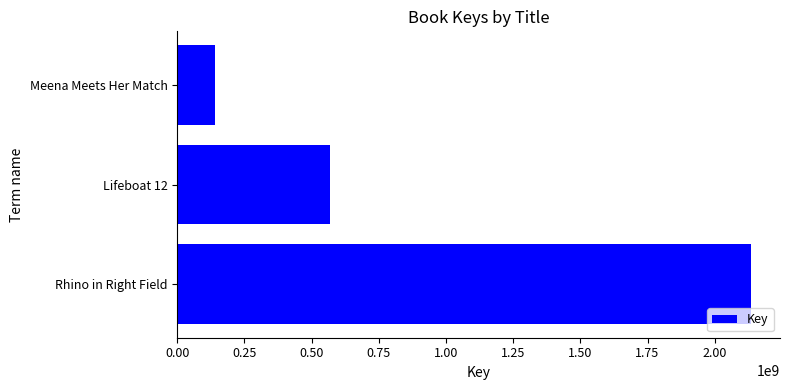

What is the average value?

947476912